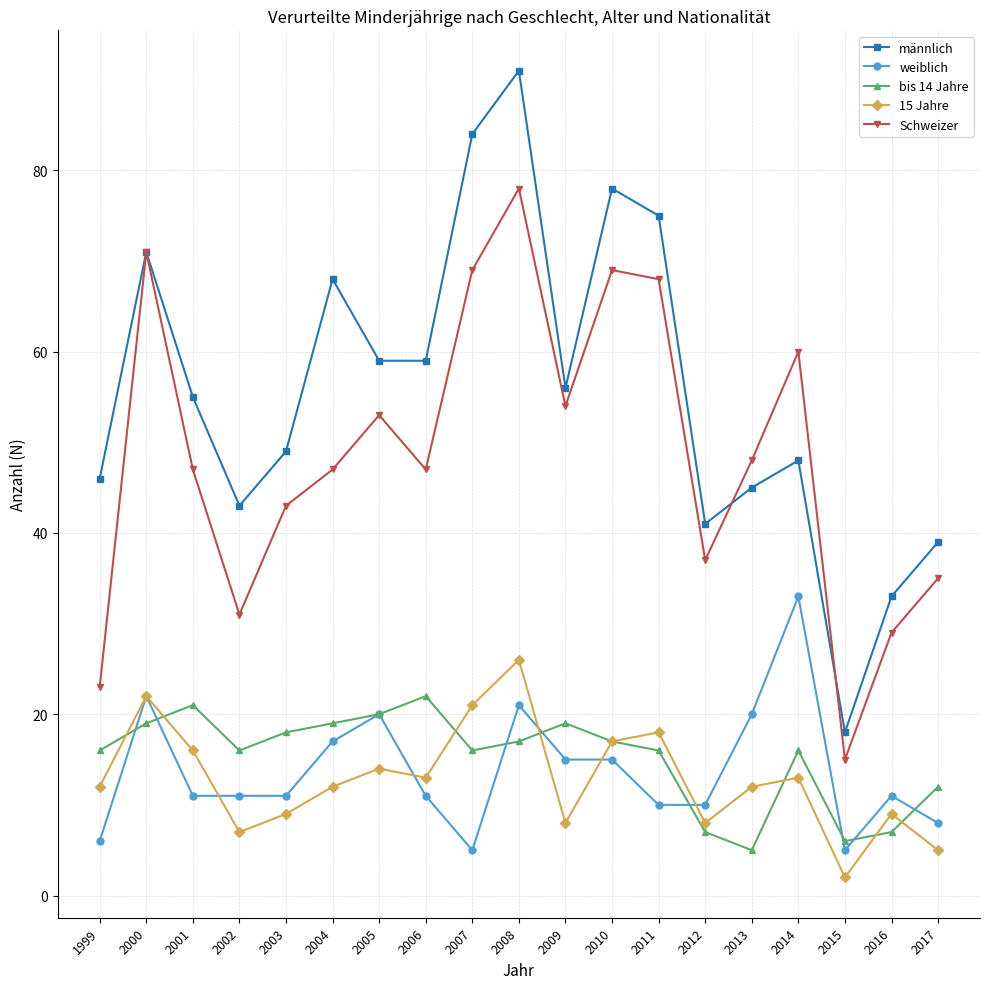

Where is the first local minimum for 15 Jahre?

2002